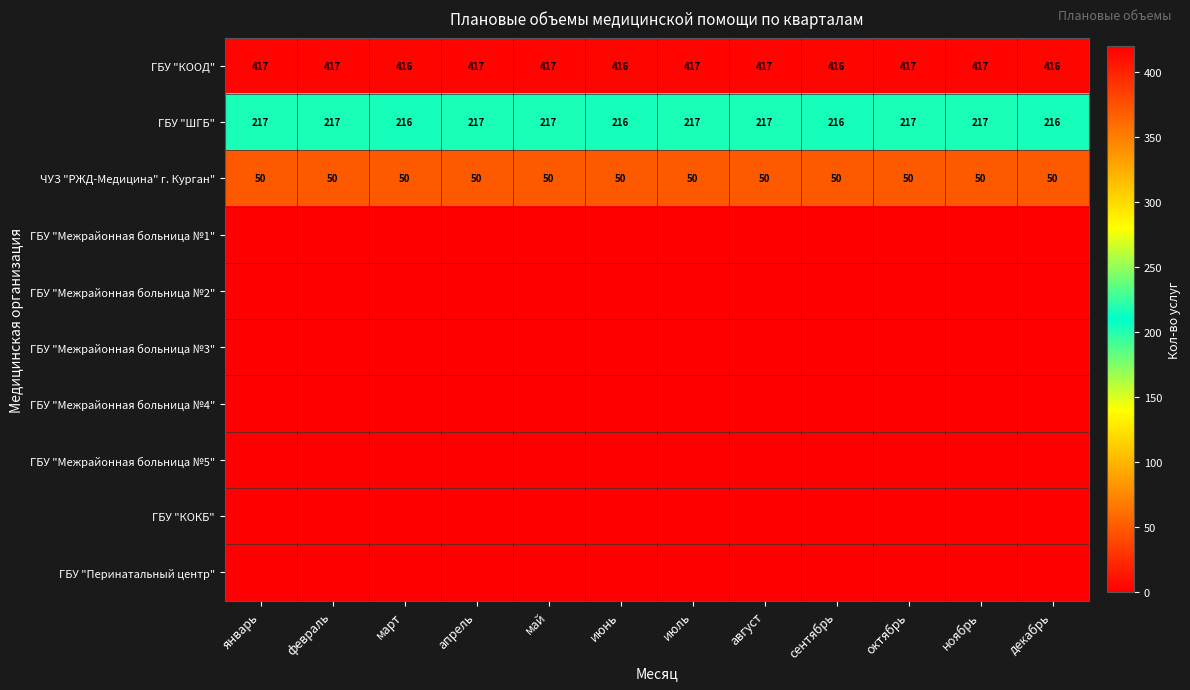

How many data points in ГБУ "КООД" are less than 417?

4